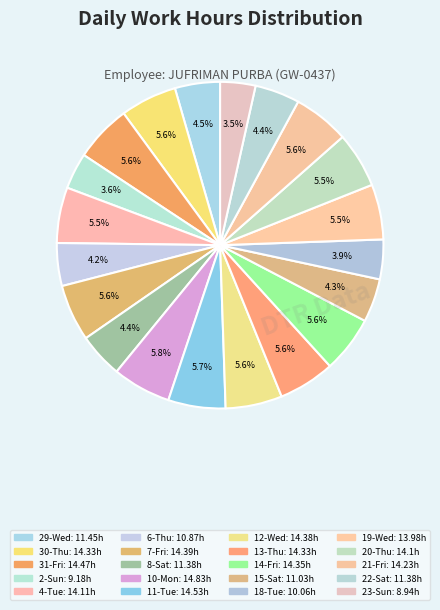

What is the largest slice in the pie chart?

10-Mon